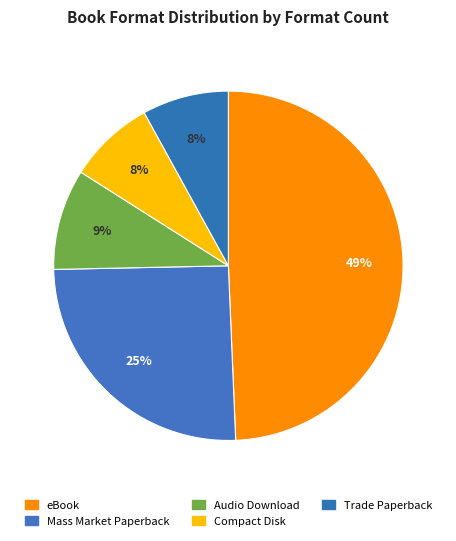

How many segments does this pie chart have?

5